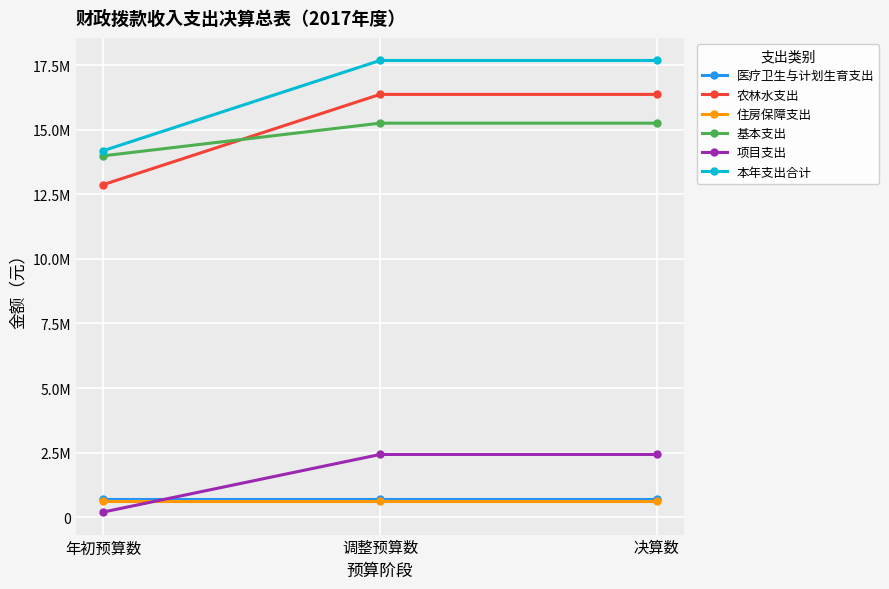

Where is 基本支出 nearest to the value 14626199?

年初预算数